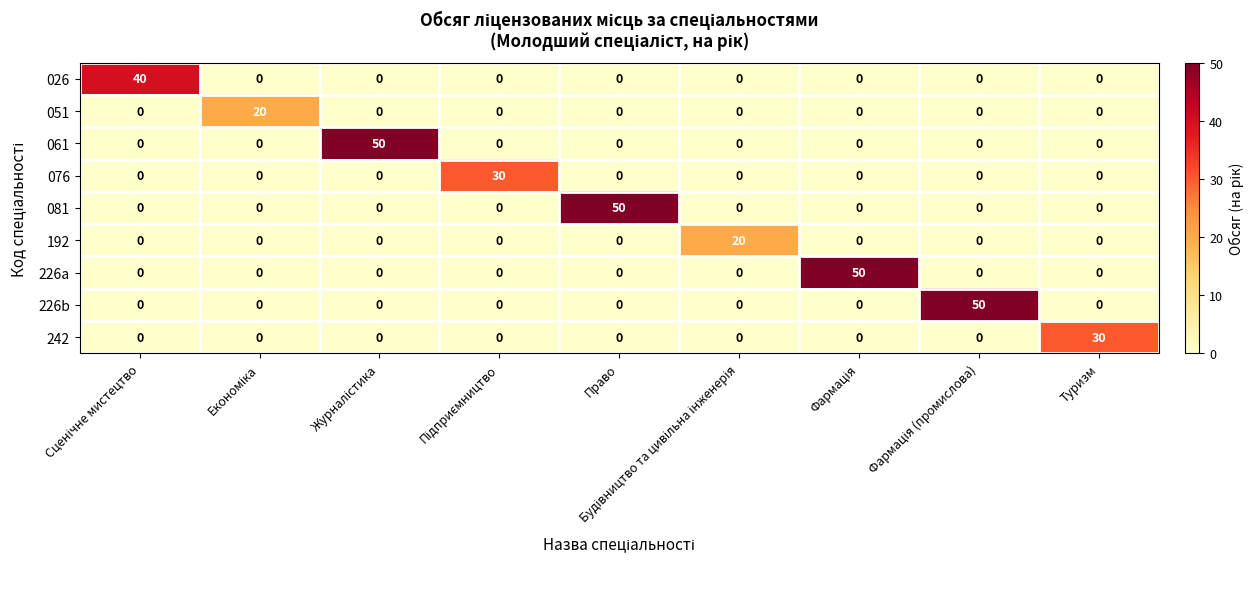

What is the highest value of the 226b series?

50